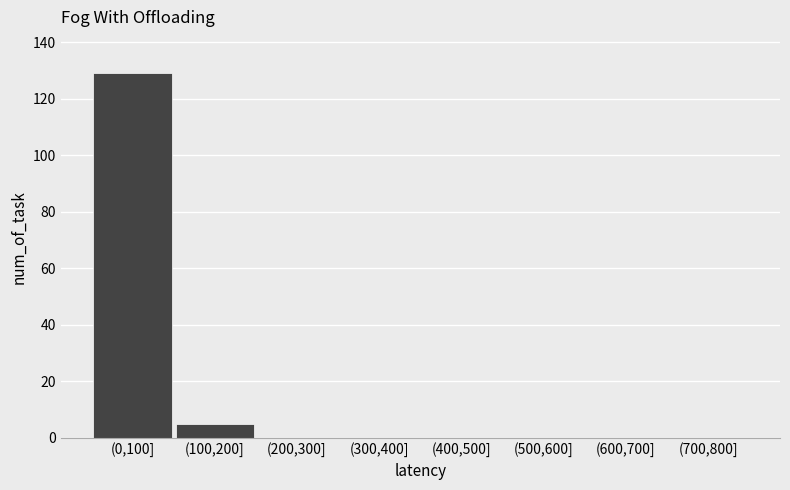

Reading left to right, transcribe all the data shown in this chart.

(0,100]=129	(100,200]=5	(200,300]=0	(300,400]=0	(400,500]=0	(500,600]=0	(600,700]=0	(700,800]=0